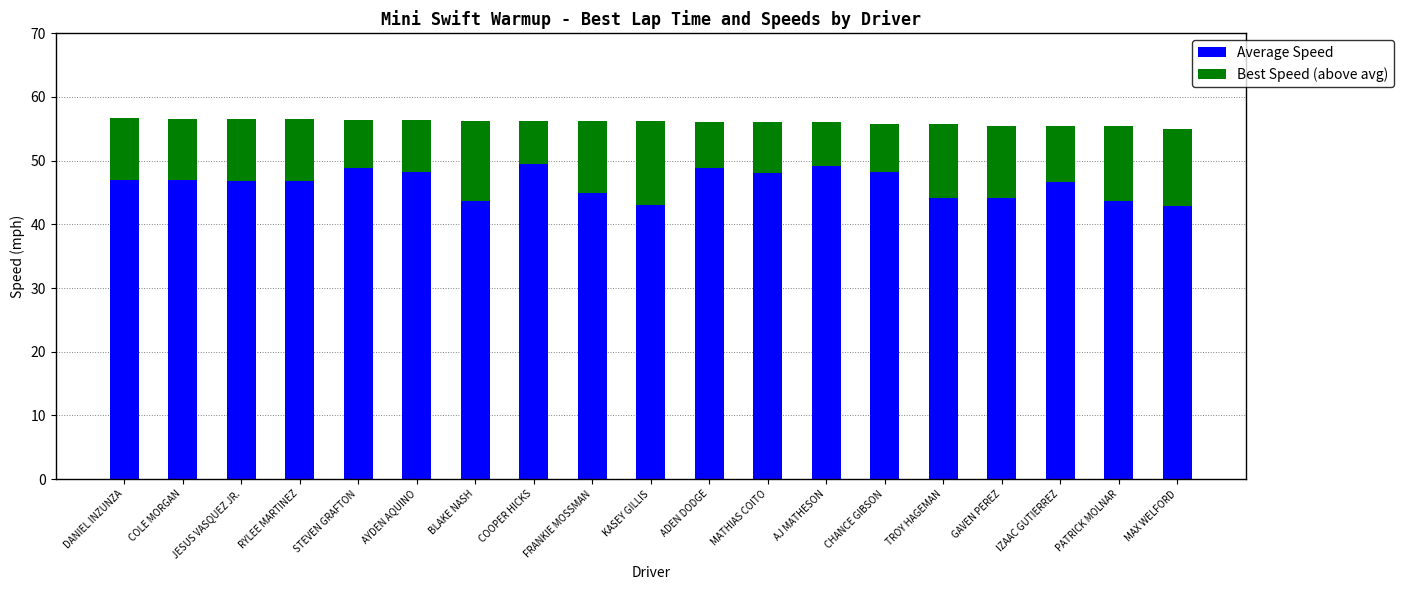

What is the total value across all series at STEVEN GRAFTON?

56.4